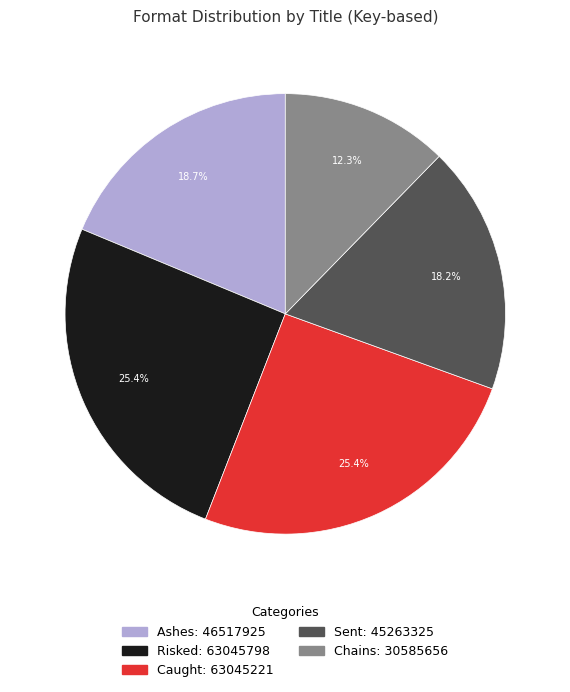

To the nearest percent, what is the average slice percentage?

20%